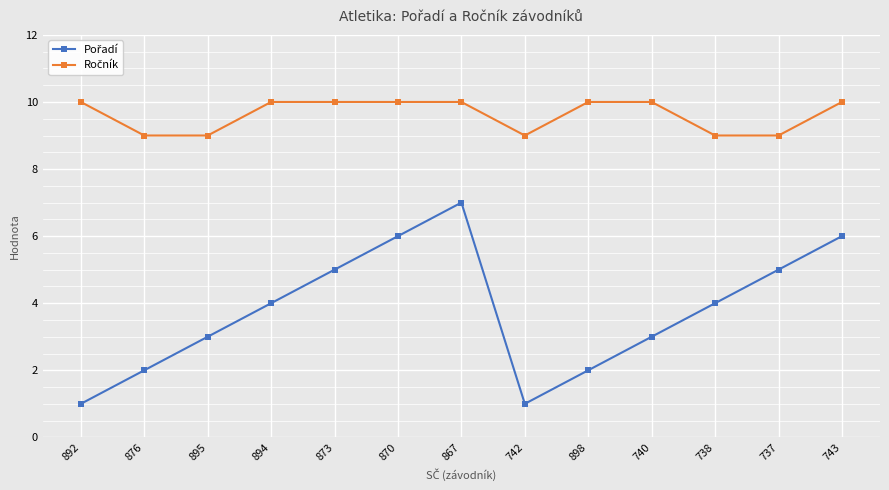

What is the maximum value shown in the chart?

10